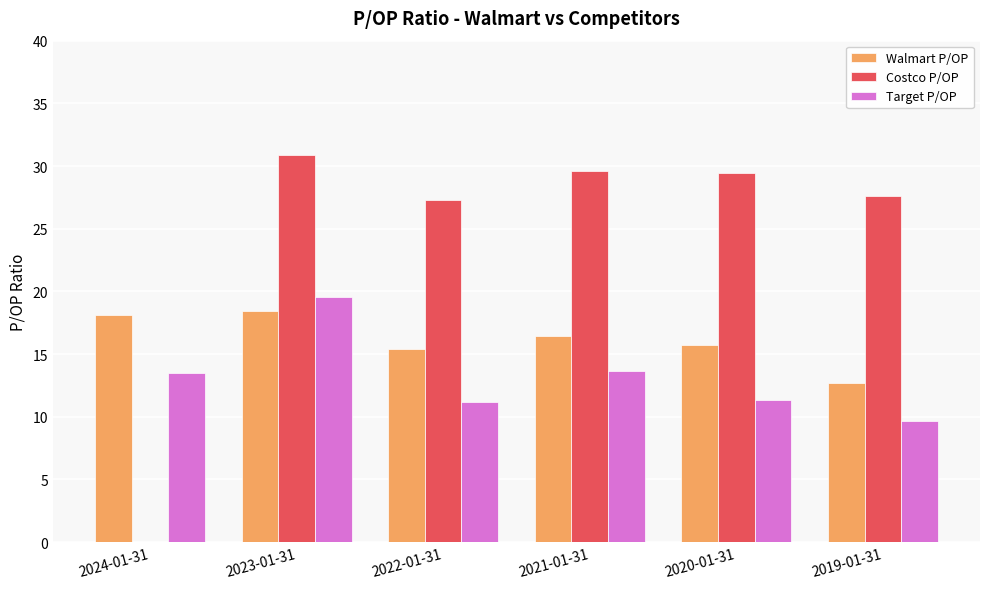

How many distinct data groups are displayed?

3